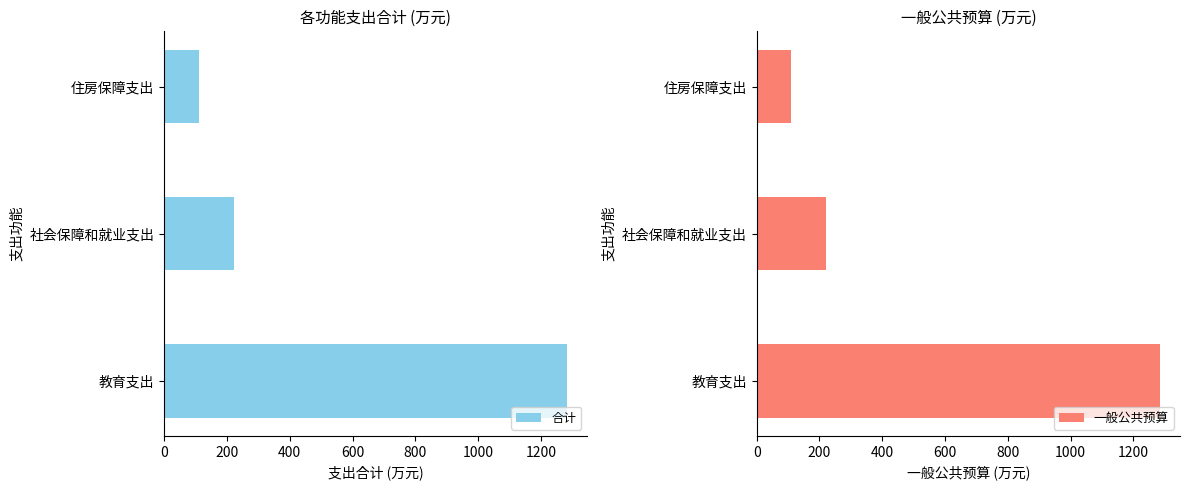

How many bars are there in each group?

2